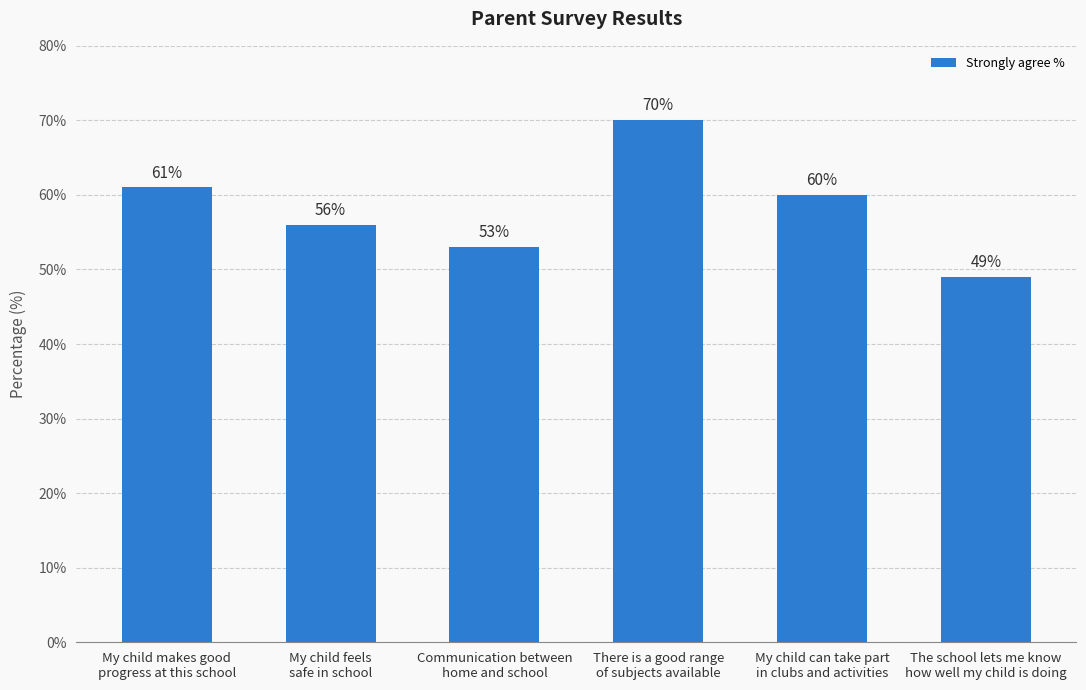

Rank the categories by value from highest to lowest.

There is a good range
of subjects available, My child makes good
progress at this school, My child can take part
in clubs and activities, My child feels
safe in school, Communication between
home and school, The school lets me know
how well my child is doing